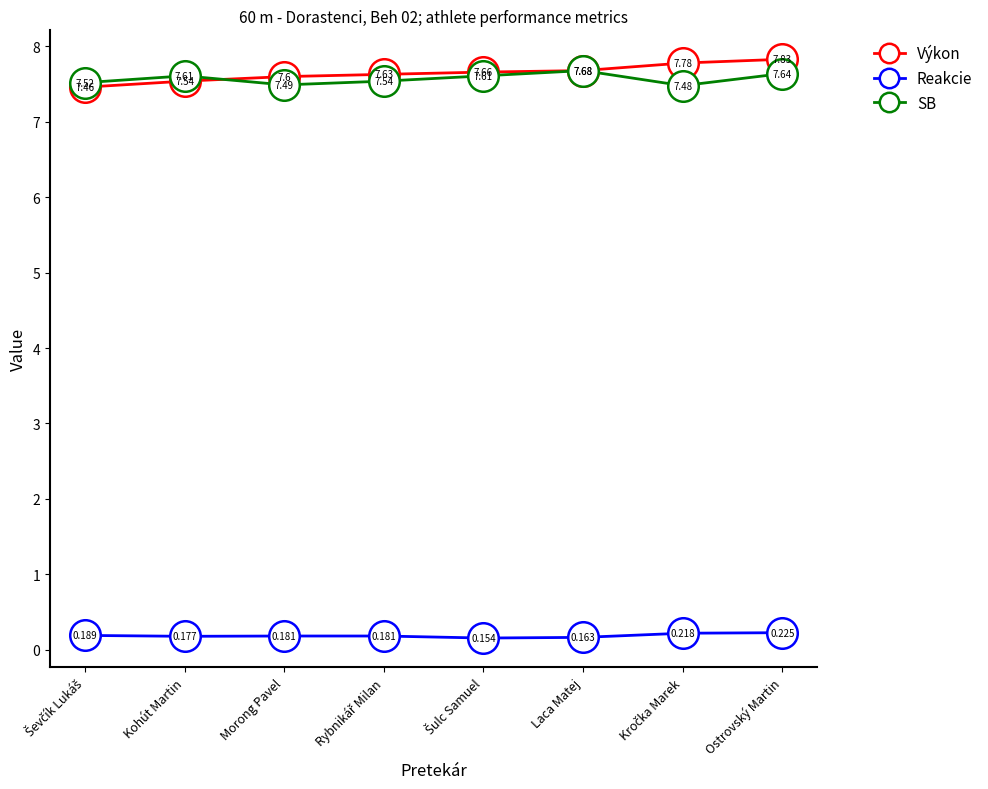

True or false: Reakcie and SB intersect in this chart.

False